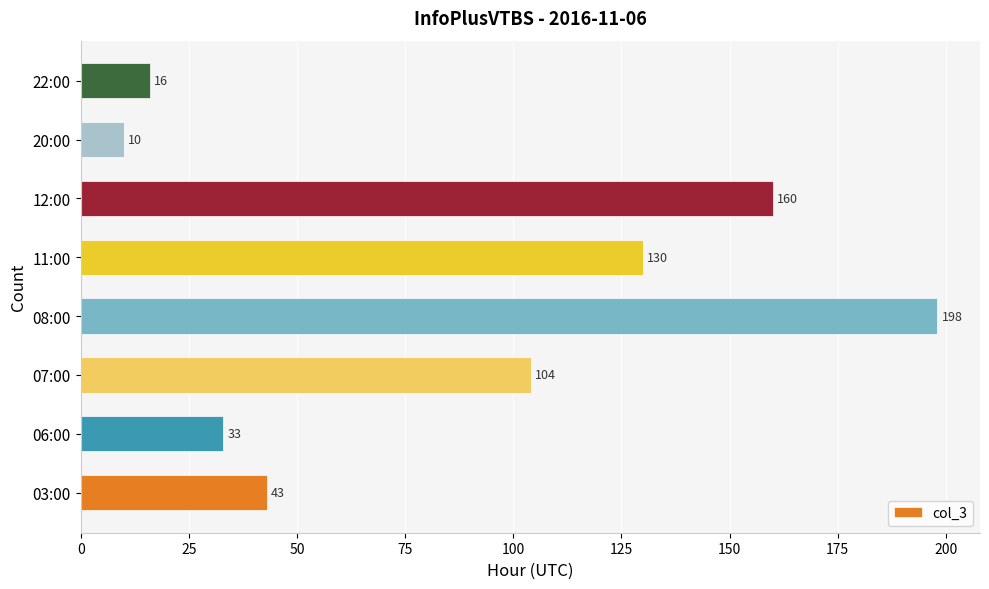

True or false: the data shows 12 at 03:00.

False